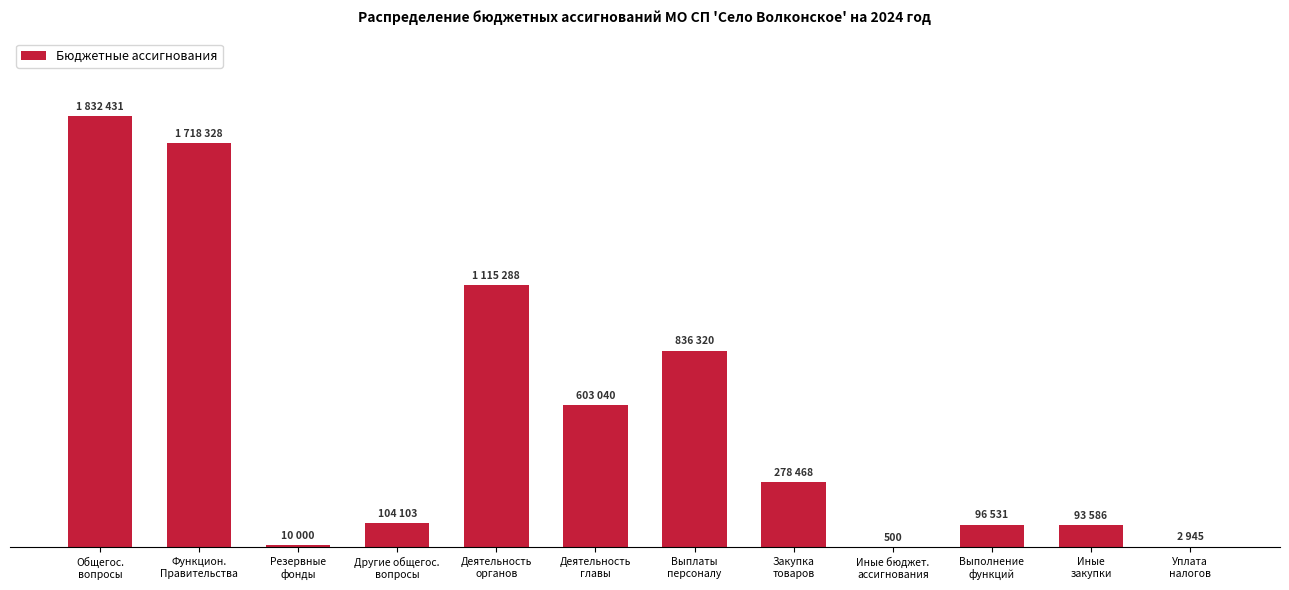

What is the label of the 1st bar from the left?

Общегос.
вопросы